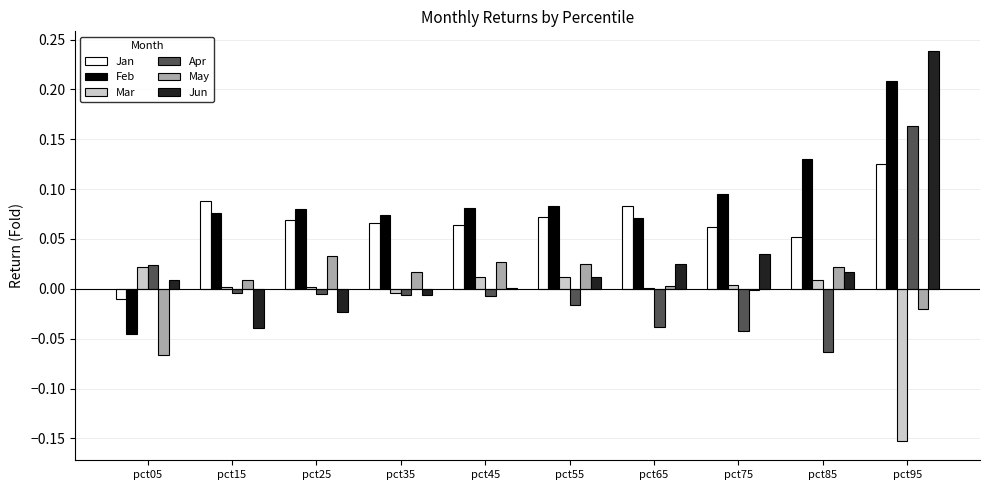

How many categories are shown in the chart?

10